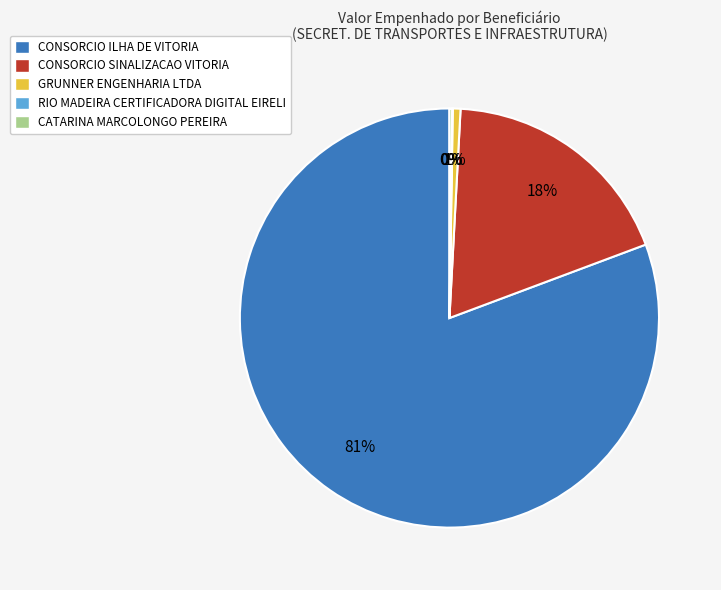

Is CONSORCIO ILHA DE VITORIA the majority of the pie?

Yes